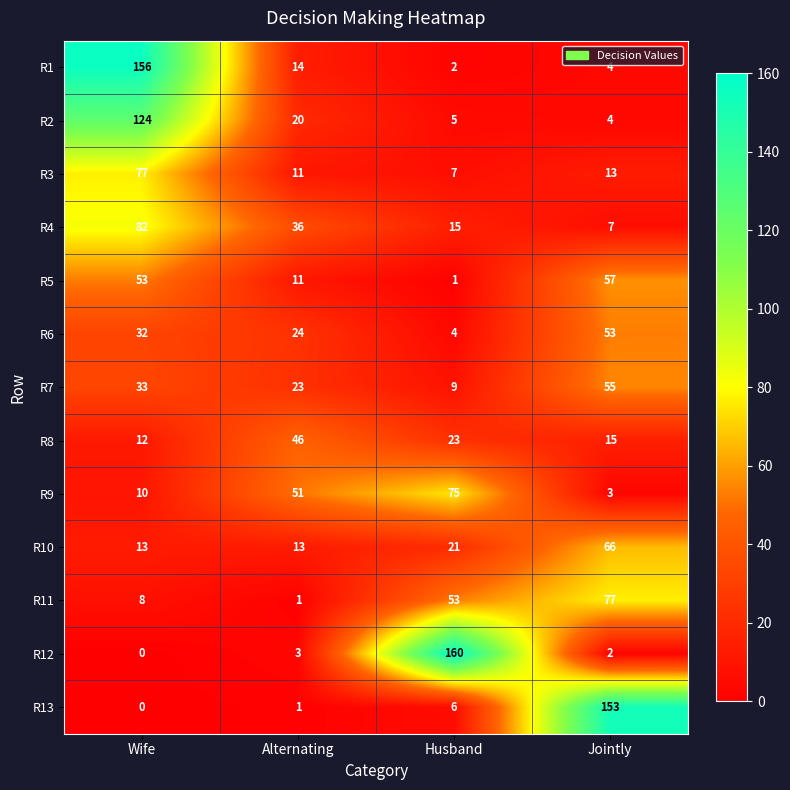

What is the sum of the R1 values at Husband and Alternating?

16